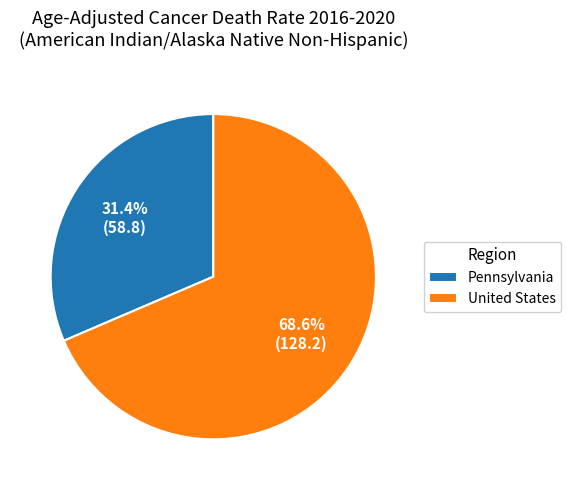

How much of the chart is everything except Pennsylvania?

68.6%